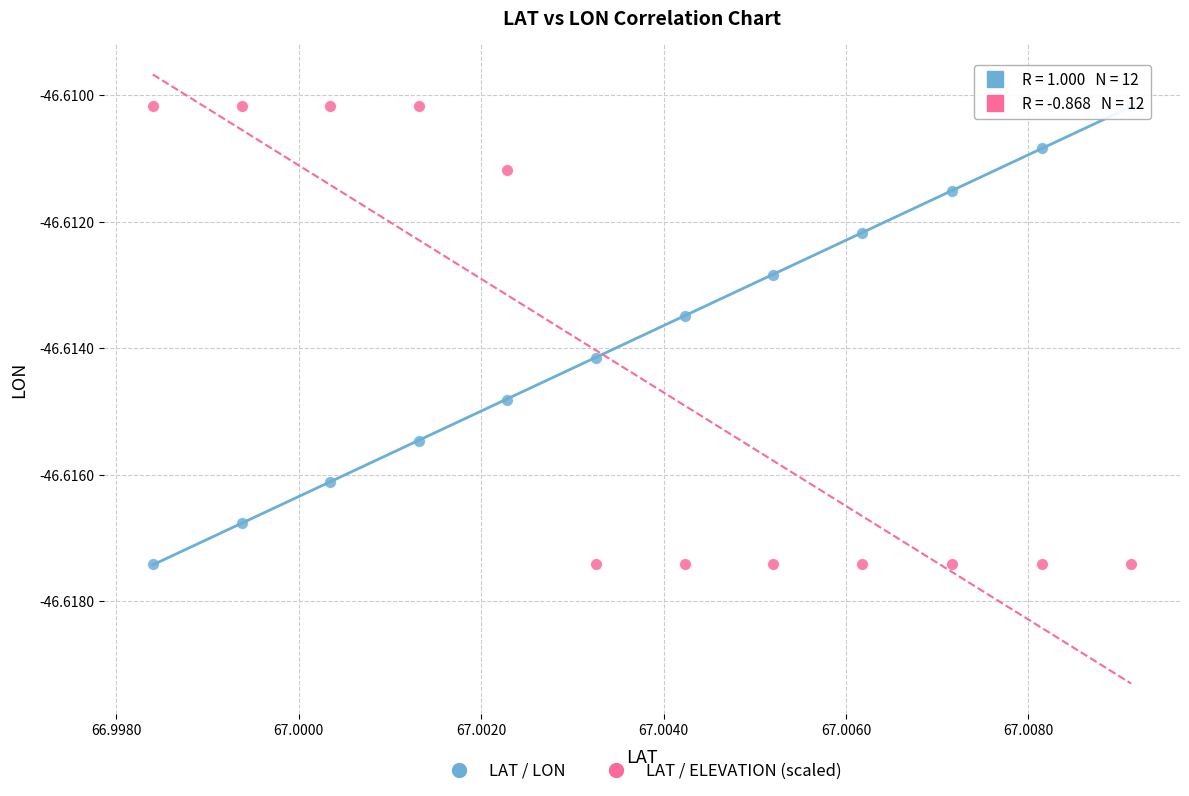

What are all the series names shown in the legend?

LAT / LON, LAT / ELEVATION (scaled)